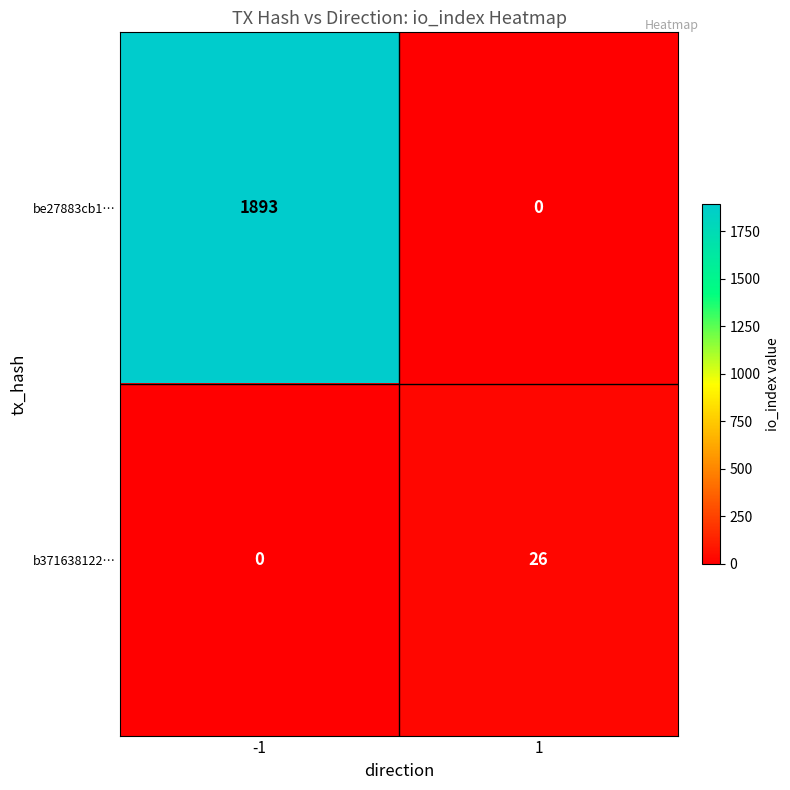

What is the highest value of the be27883cb1… series?

1893